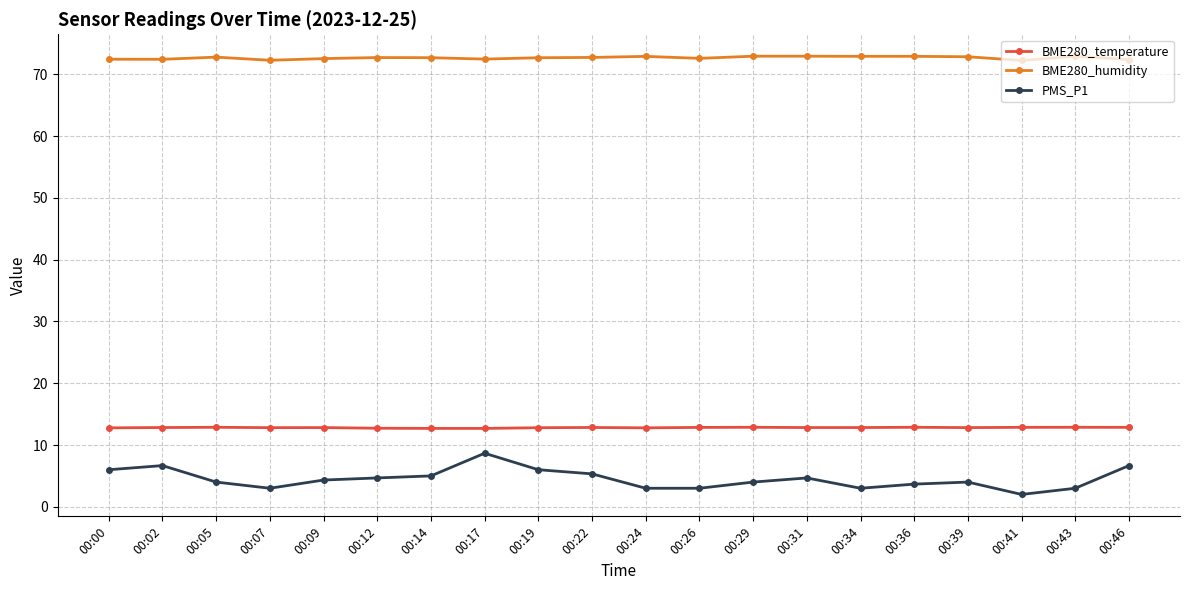

What is the difference between the second highest and minimum values in the BME280_temperature series?

0.2